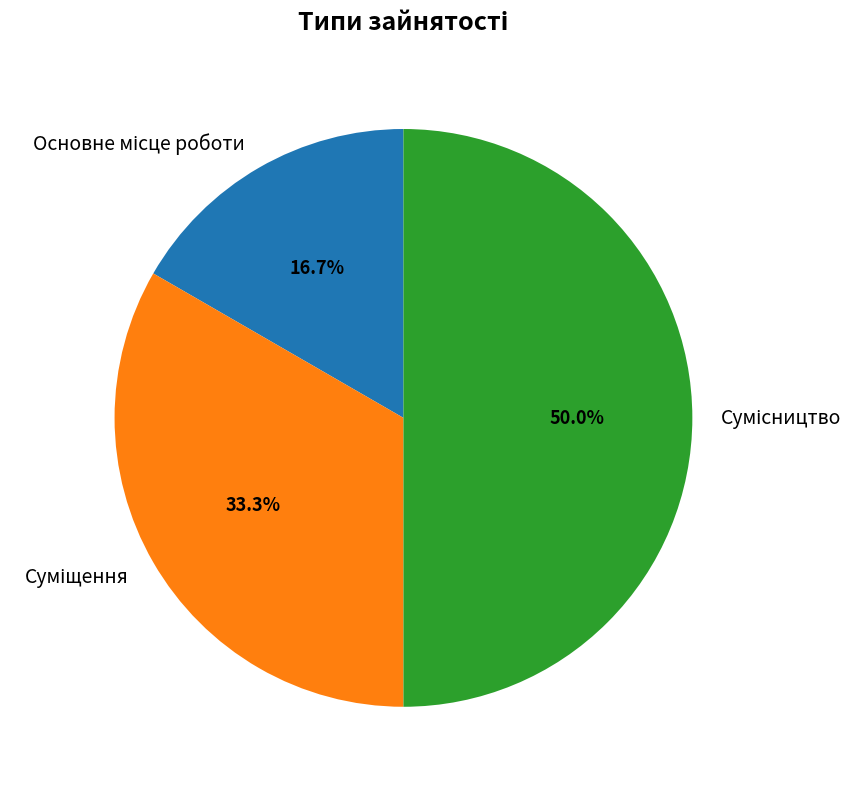

Does Сумісництво account for over 50% of the chart?

No